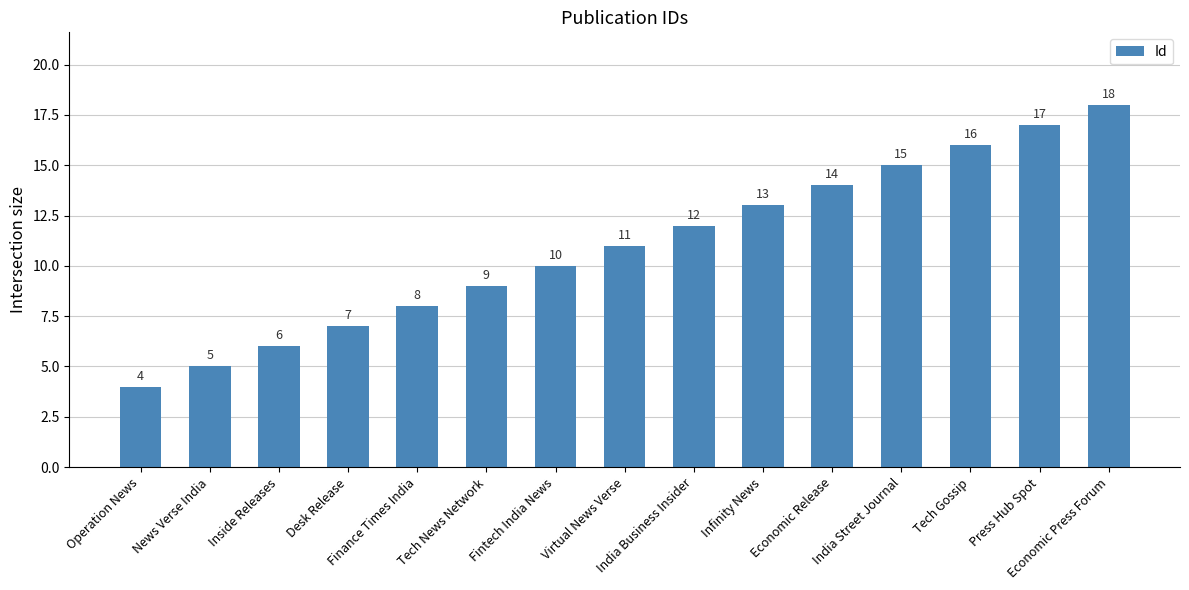

True or false: the data shows 9 at Tech News Network.

True